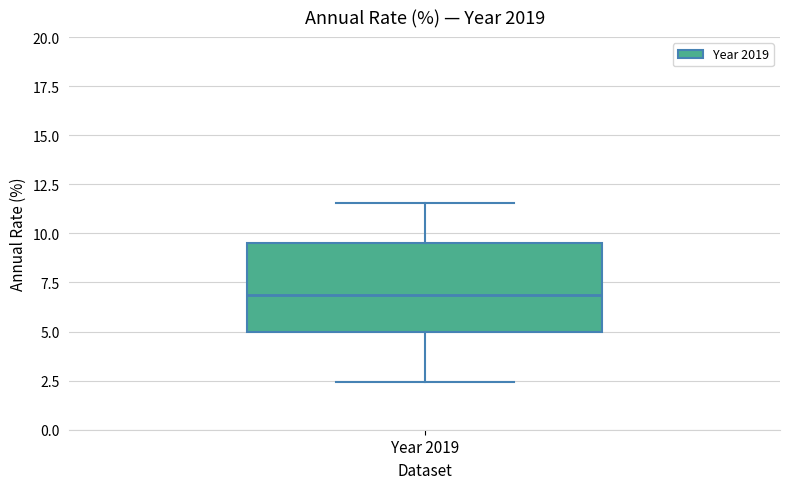

Read this box plot against the y-axis: the position of the median line, the range covered by the box, and the ends of both whiskers. The values are not printed on the chart, so give them approximately, as read against the axis.

median 7.0, box 5.0 to 9.5, whiskers 2.5 to 11.5